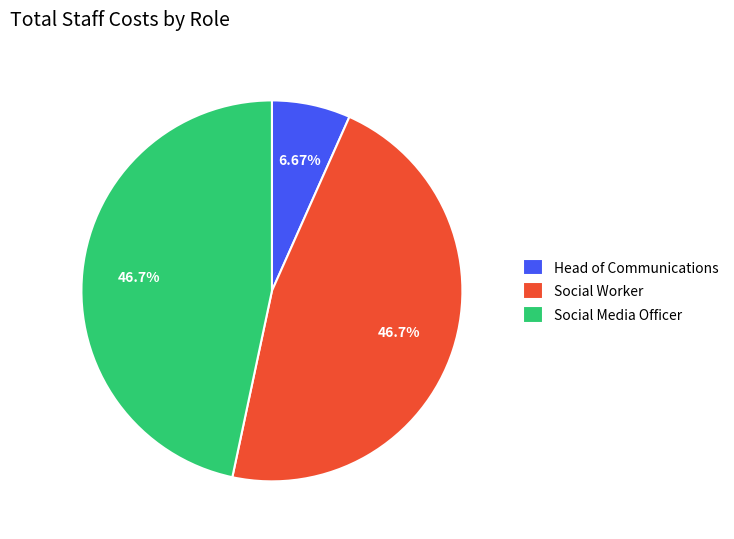

To the nearest percent, what percentage of the pie is Head of Communications?

7%